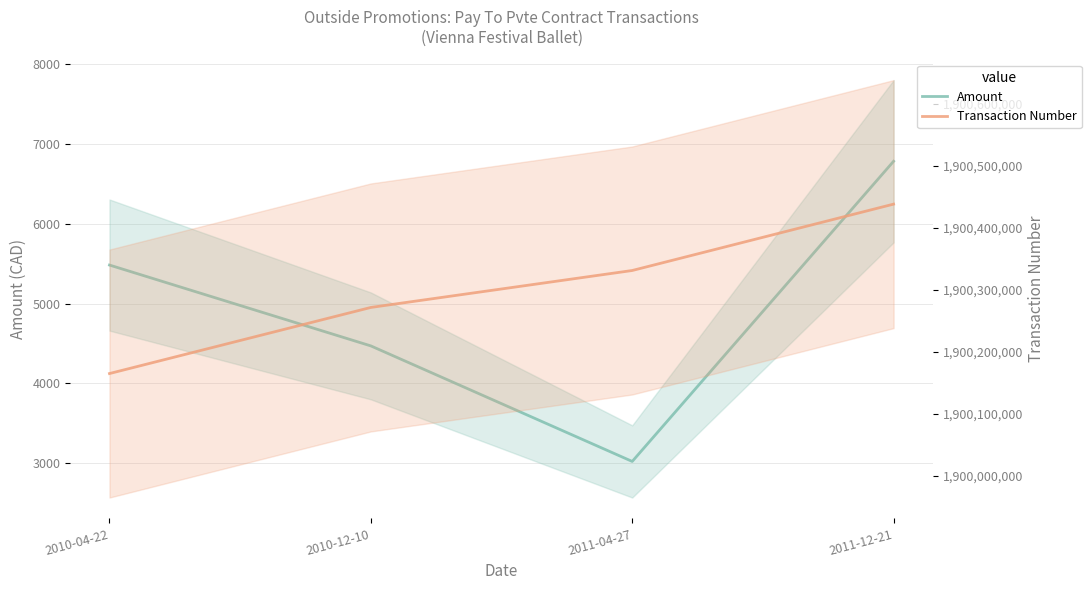

At which category is the sum across all series the highest?

2011-12-21